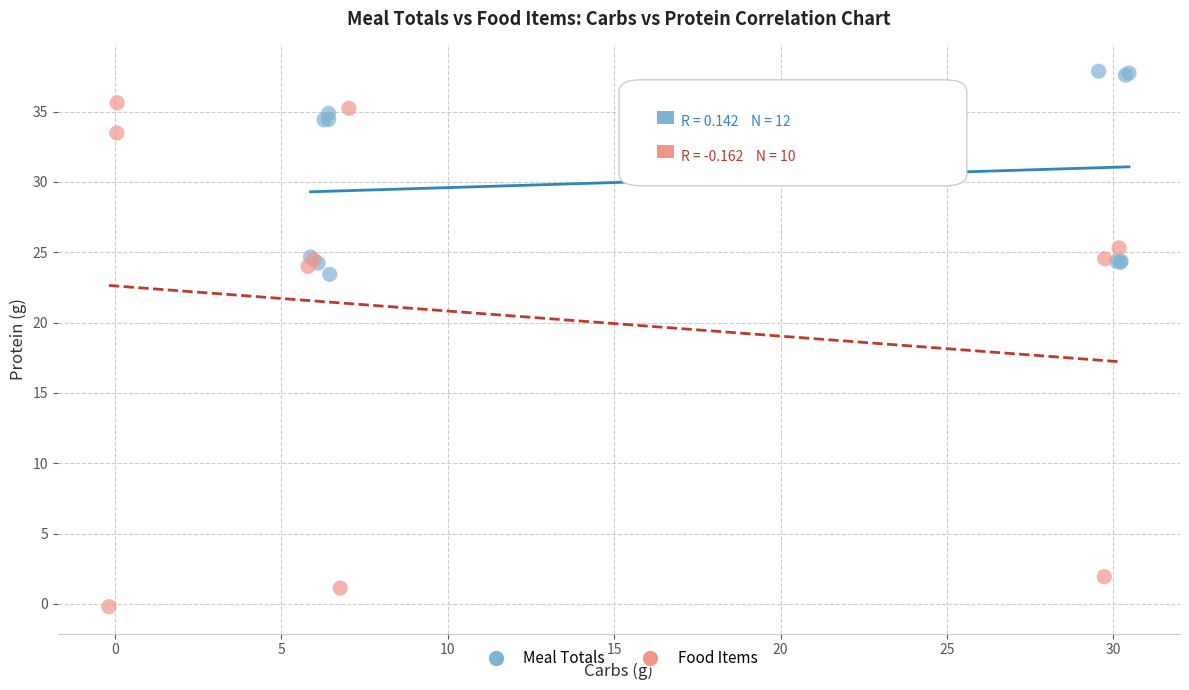

Which series reaches the minimum Y coordinate?

Food Items